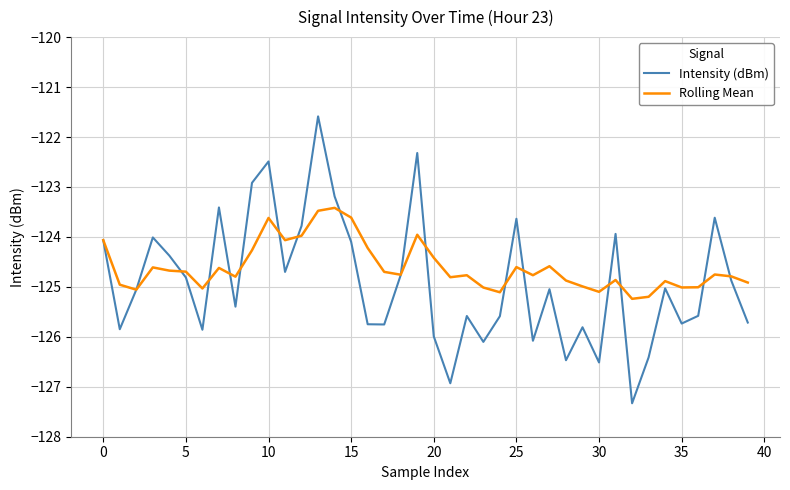

Which series has the largest range (max minus min)?

Intensity (dBm)